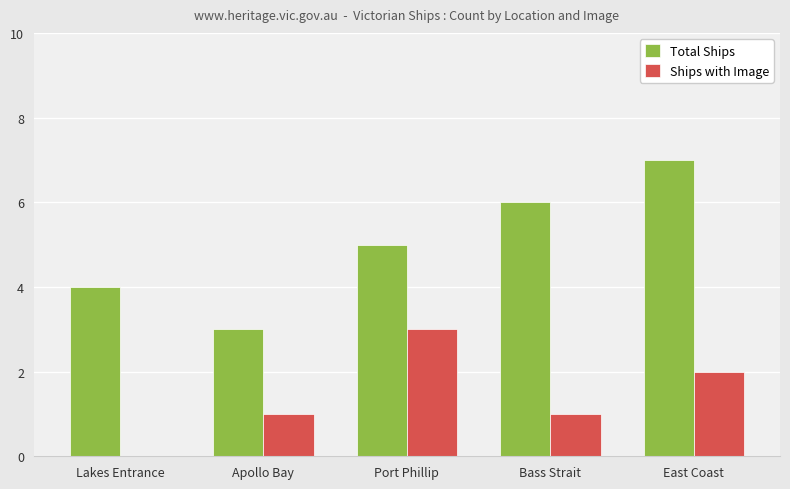

How many values in Ships with Image are above zero?

4